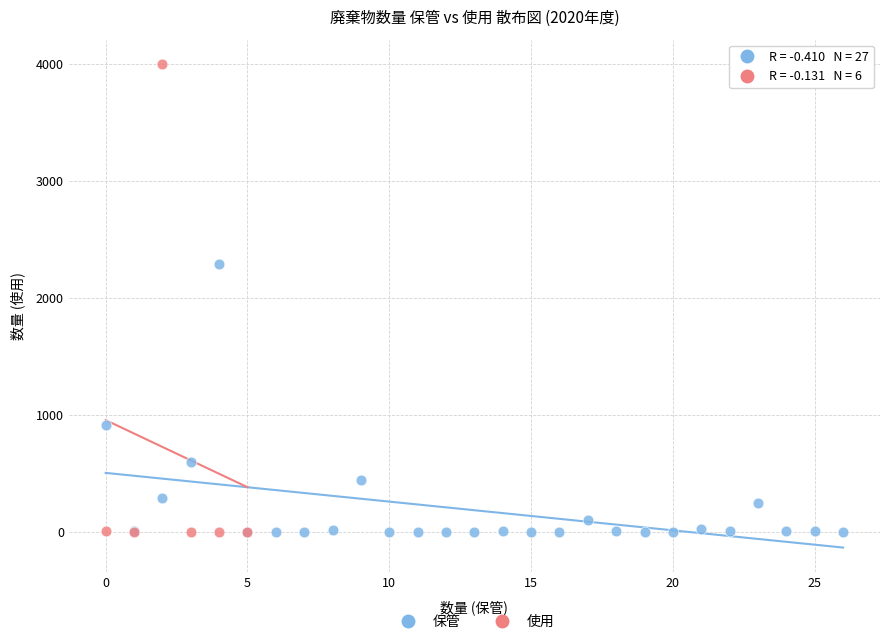

Which series has the largest Y range (max minus min)?

使用